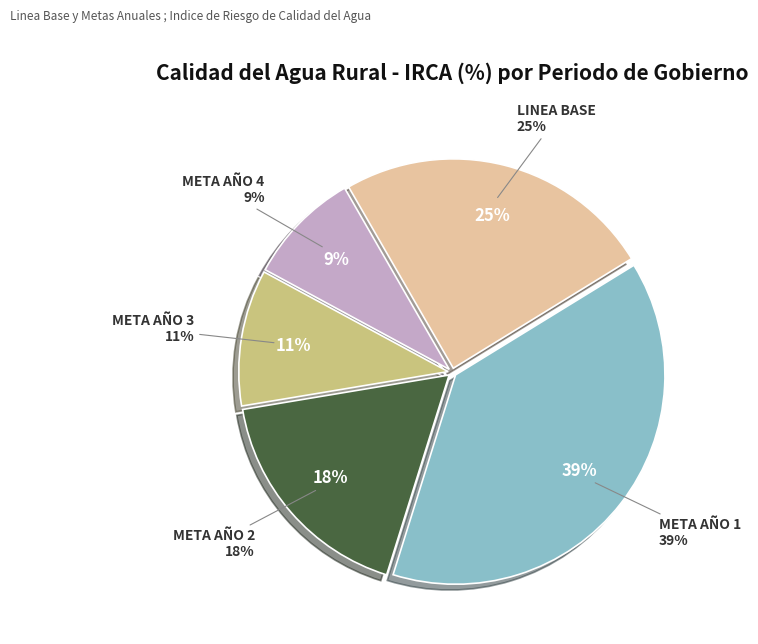

Combined, do META AÑO 4 and LINEA BASE account for over 50%?

No